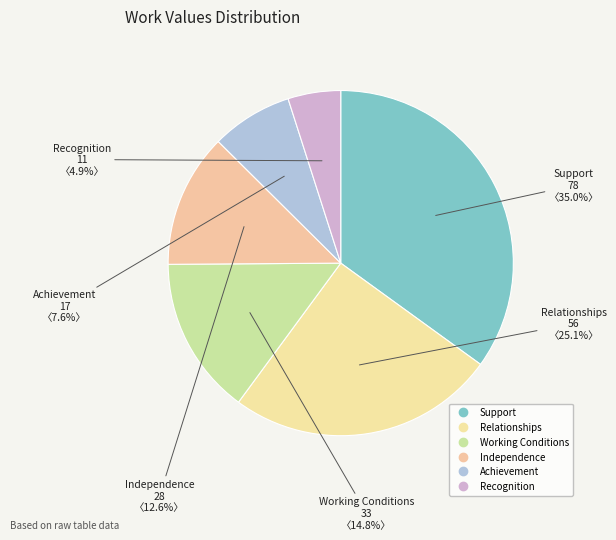

To the nearest percent, what percentage of the pie is Achievement?

8%